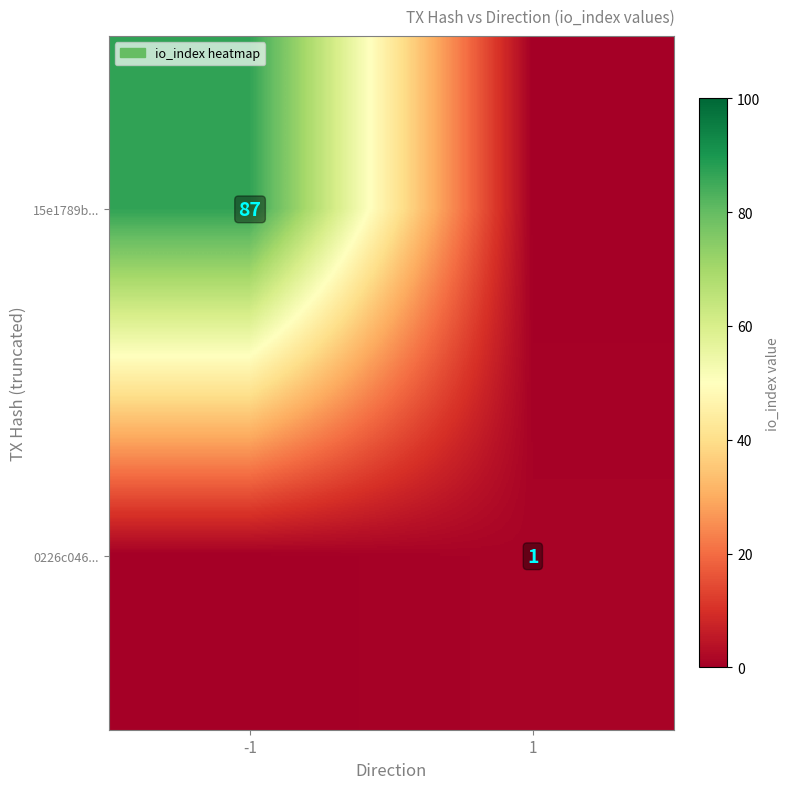

Is the value of 15e1789b... at -1 greater than the value of 0226c046... at 1?

Yes